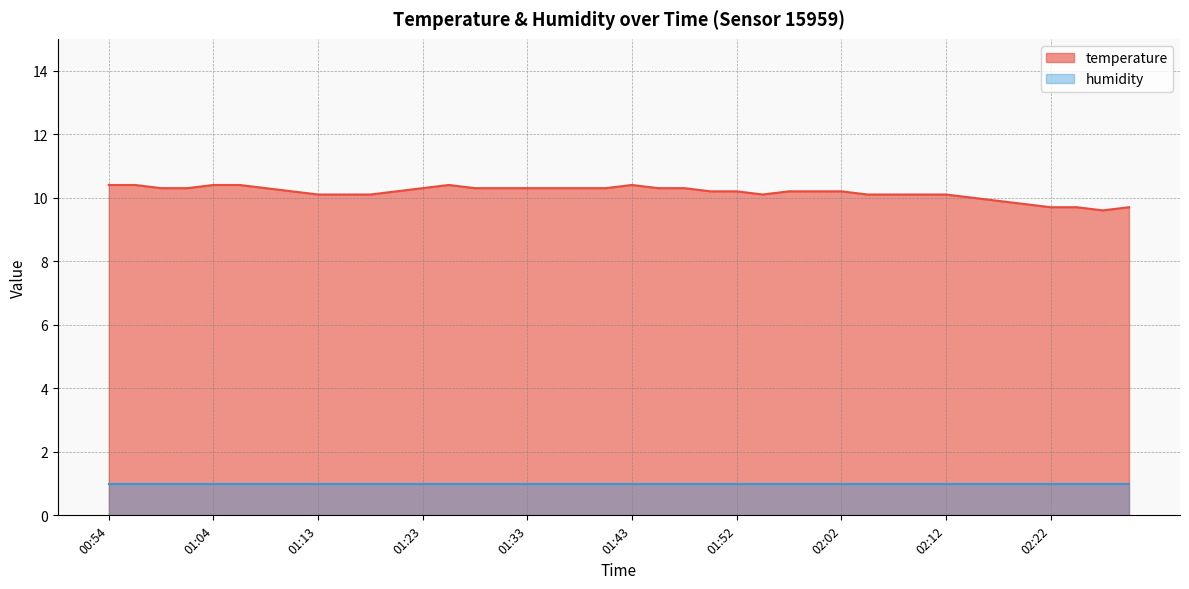

List the labels in order of value, largest first.

00:54, 00:56, 01:04, 01:06, 01:25, 01:43, 00:59, 01:01, 01:08, 01:23, 01:28, 01:30, 01:33, 01:35, 01:38, 01:40, 01:45, 01:47, 01:11, 01:21, 01:50, 01:52, 01:57, 02:00, 02:02, 01:13, 01:16, 01:18, 01:55, 02:05, 02:07, 02:10, 02:12, 02:15, 02:17, 02:19, 02:22, 02:24, 02:29, 02:27